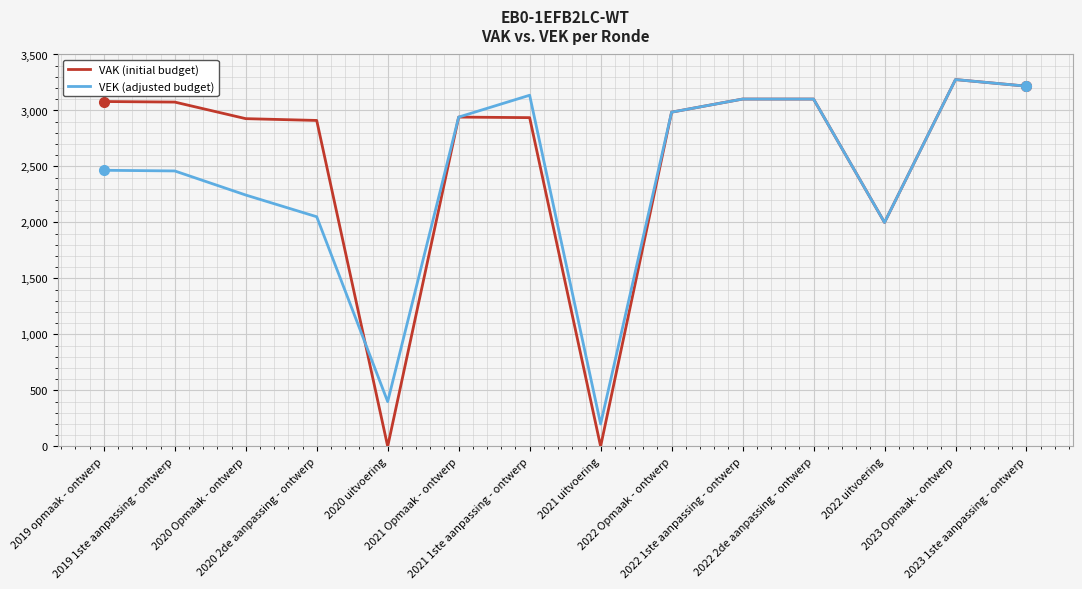

Which series has the largest range (max minus min)?

VAK (initial budget)